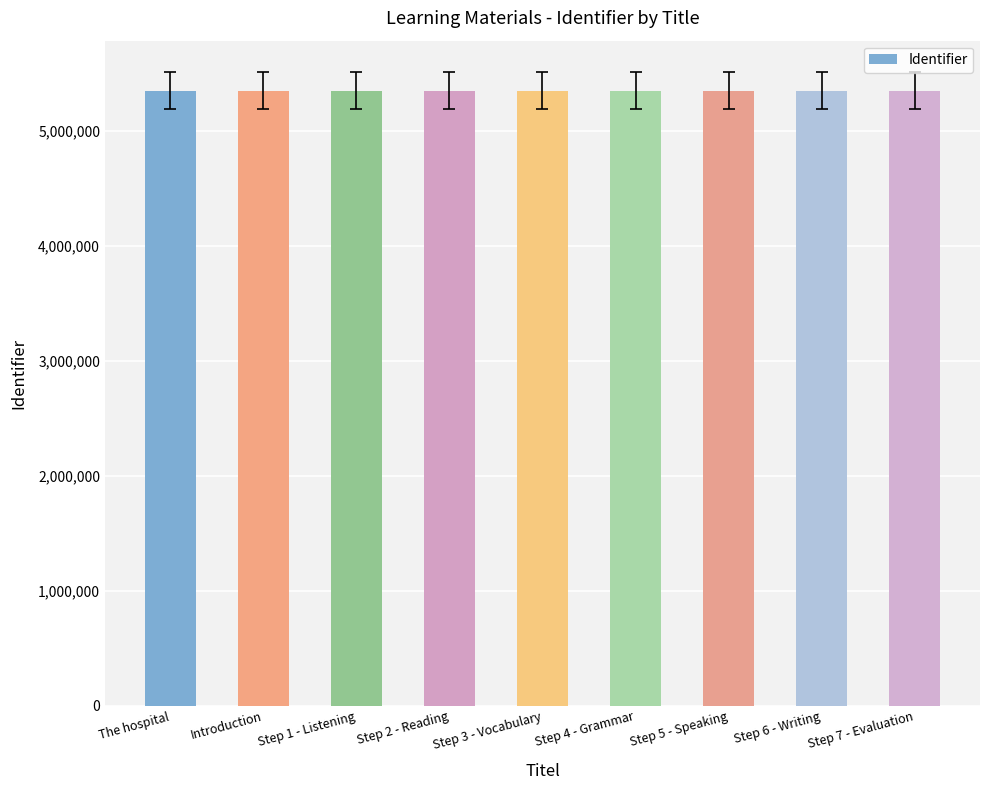

What is the minimum value shown in the chart?

5351184